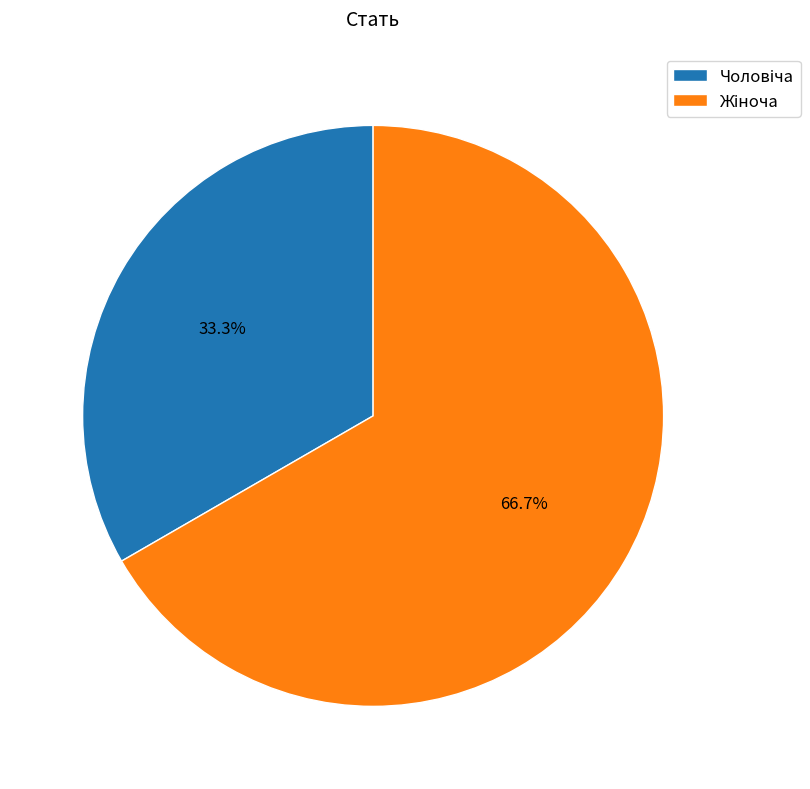

Does any single category account for the majority?

Yes